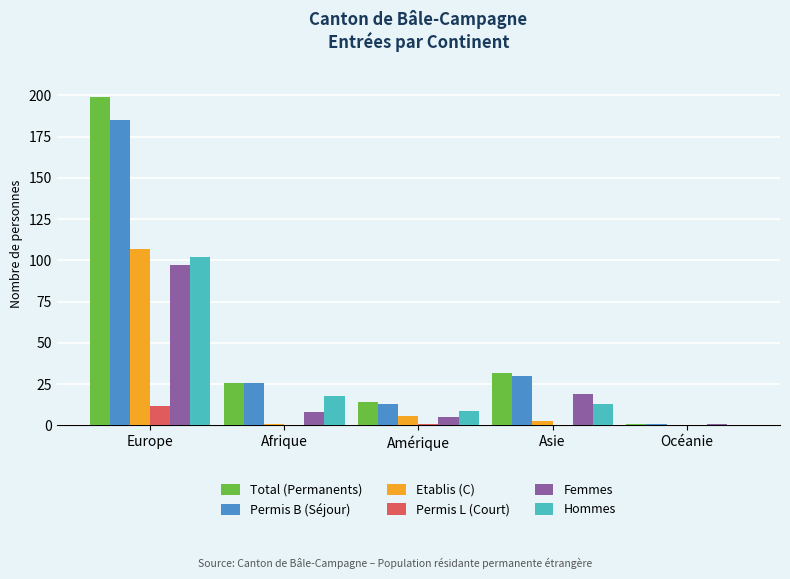

Is it true that Permis L (Court) equals 0 at Asie?

True